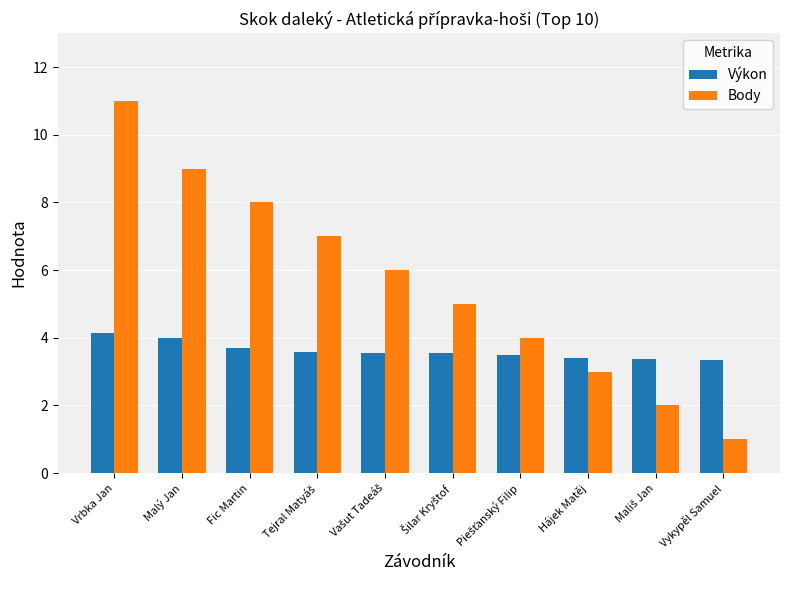

What is the average value of the Body series?

5.6